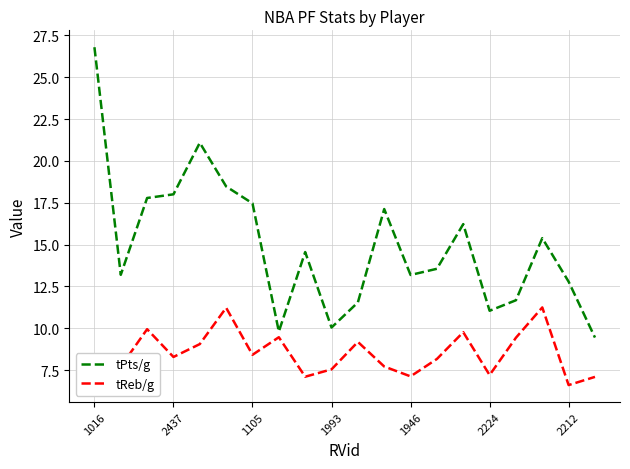

How many lines are shown in the chart?

2